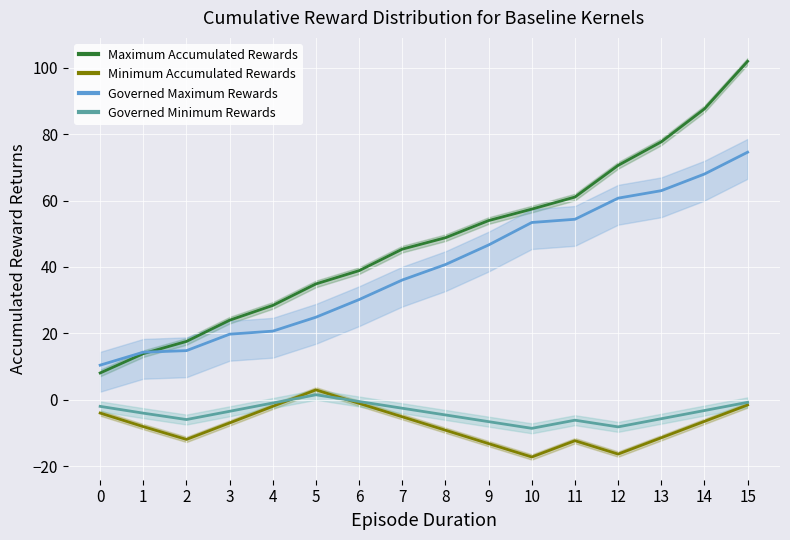

At which label does Maximum Accumulated Rewards first exceed 48?

8